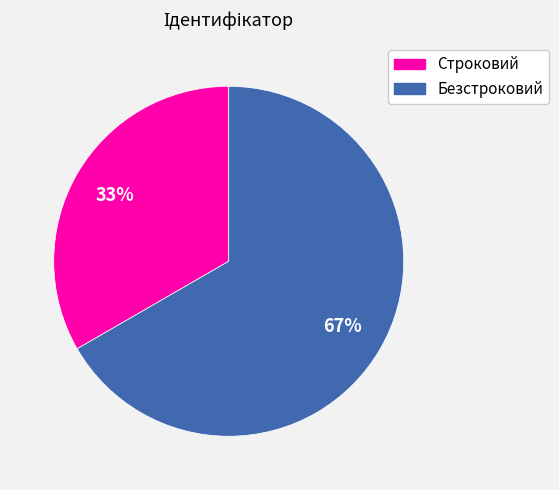

What percentage is the Безстроковий slice, to the nearest percent?

67%